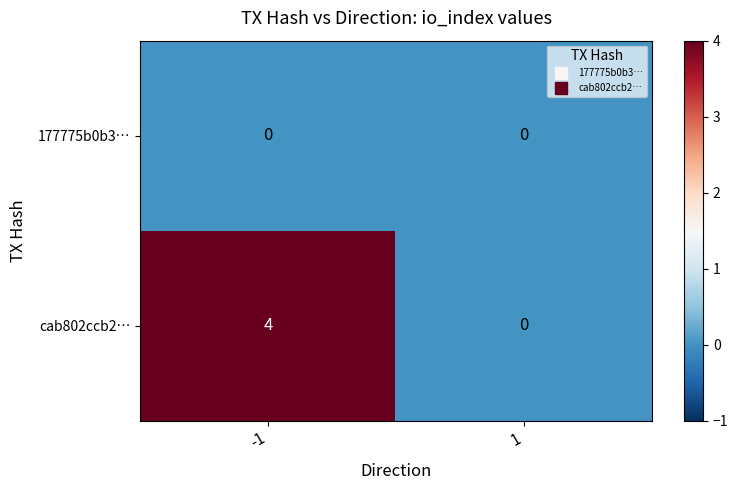

What is the maximum value shown in the chart?

4